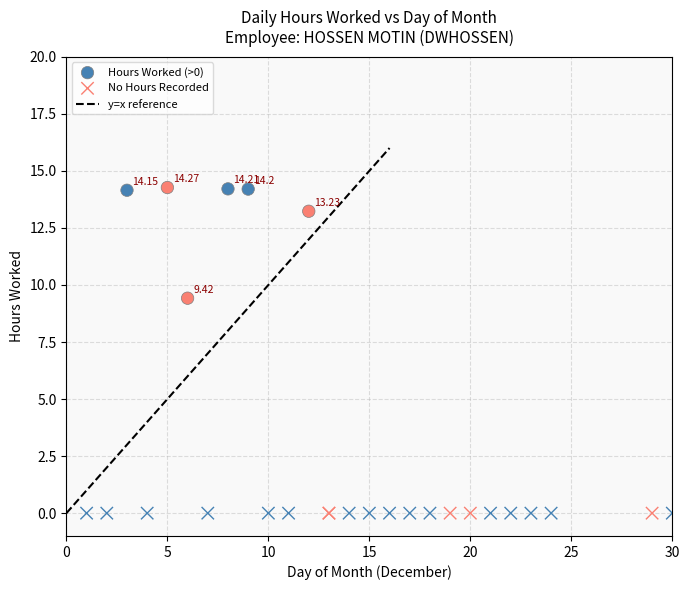

Which series contains the highest Y value?

Hours Worked (>0)